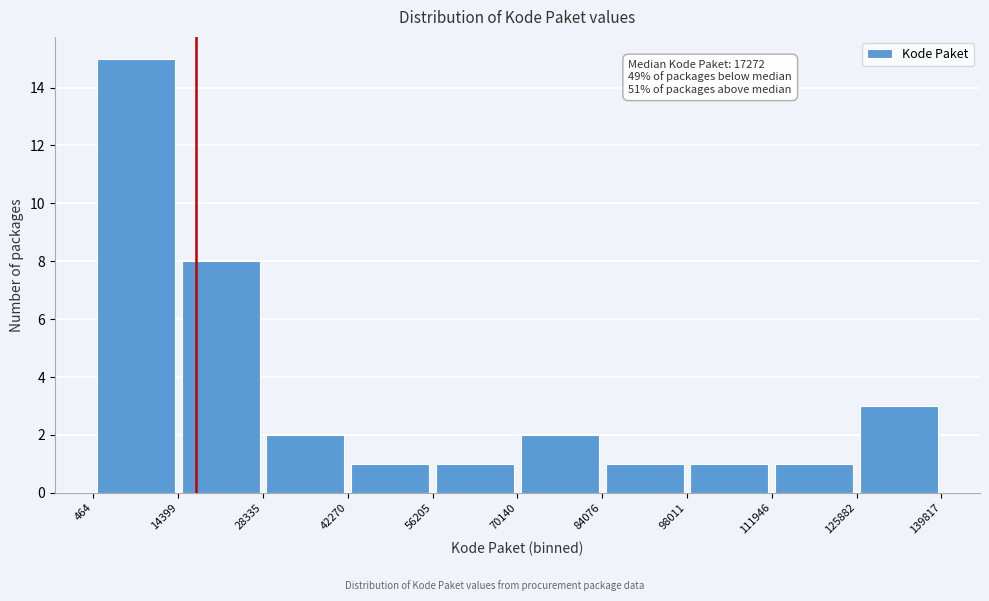

Which range on the x-axis has the tallest bar?

464 to 14399